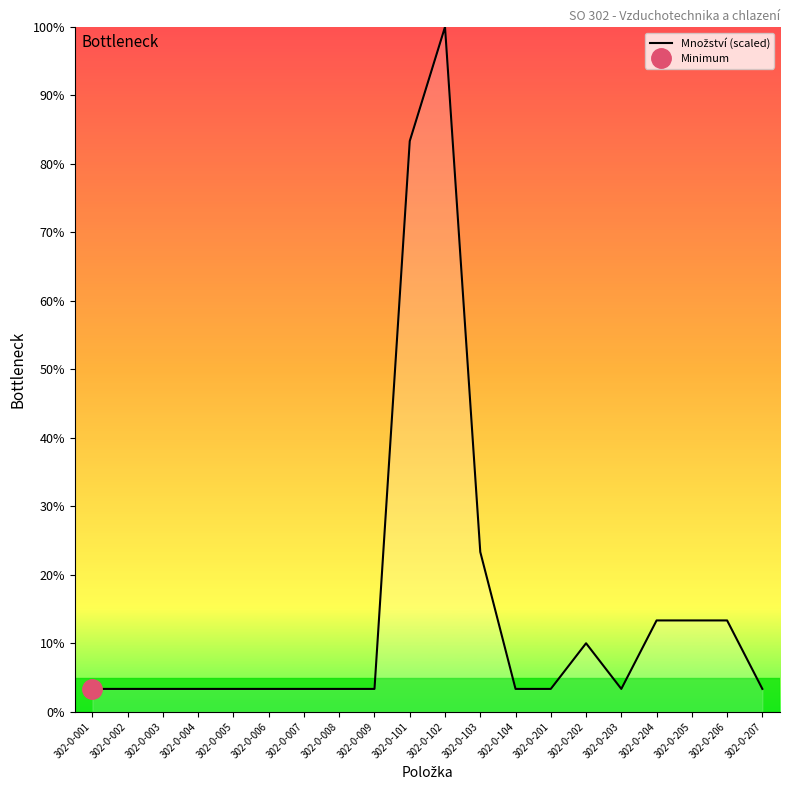

What is the difference between the second highest and minimum values?

80.0